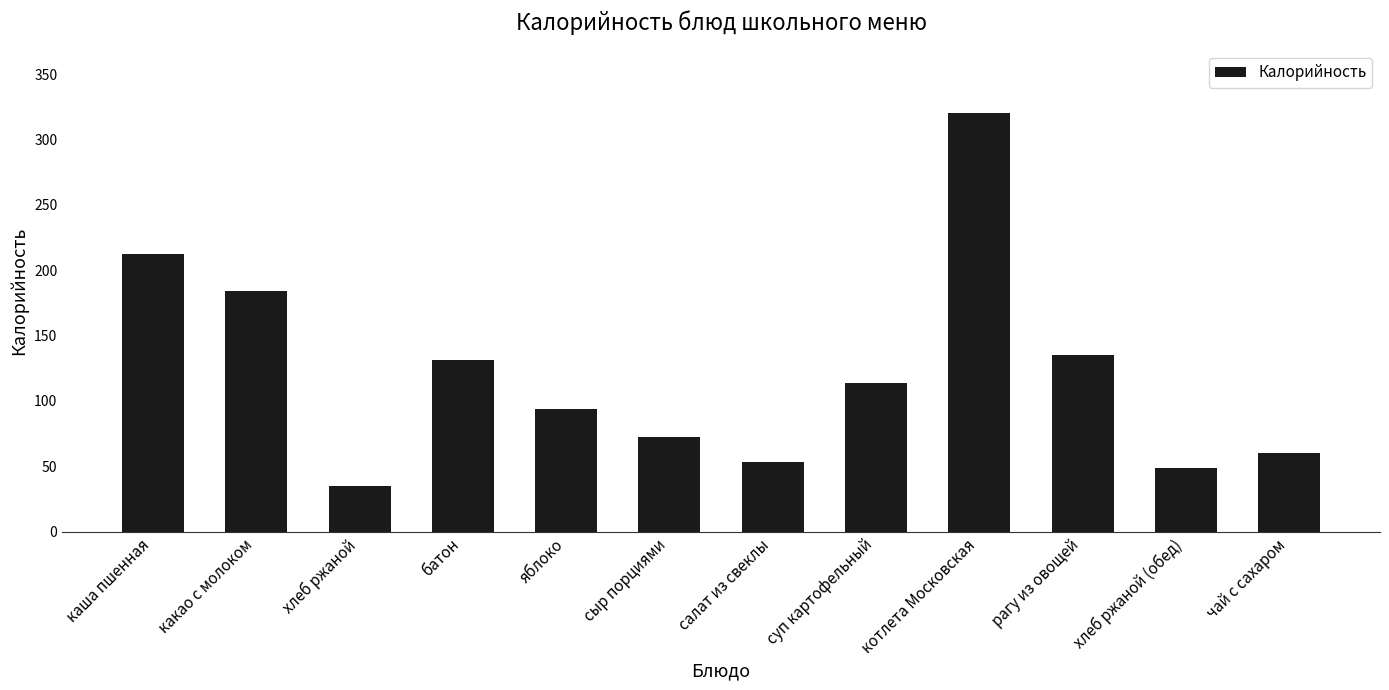

True or false: the data shows 131.0 at батон.

True